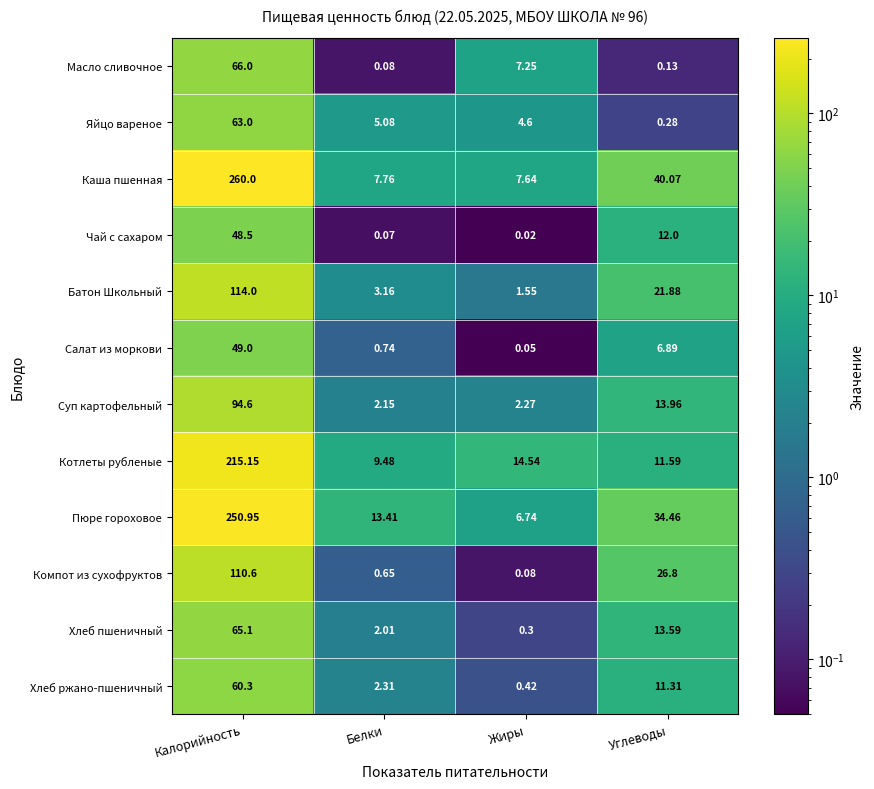

At which category is the sum across all series the highest?

Калорийность